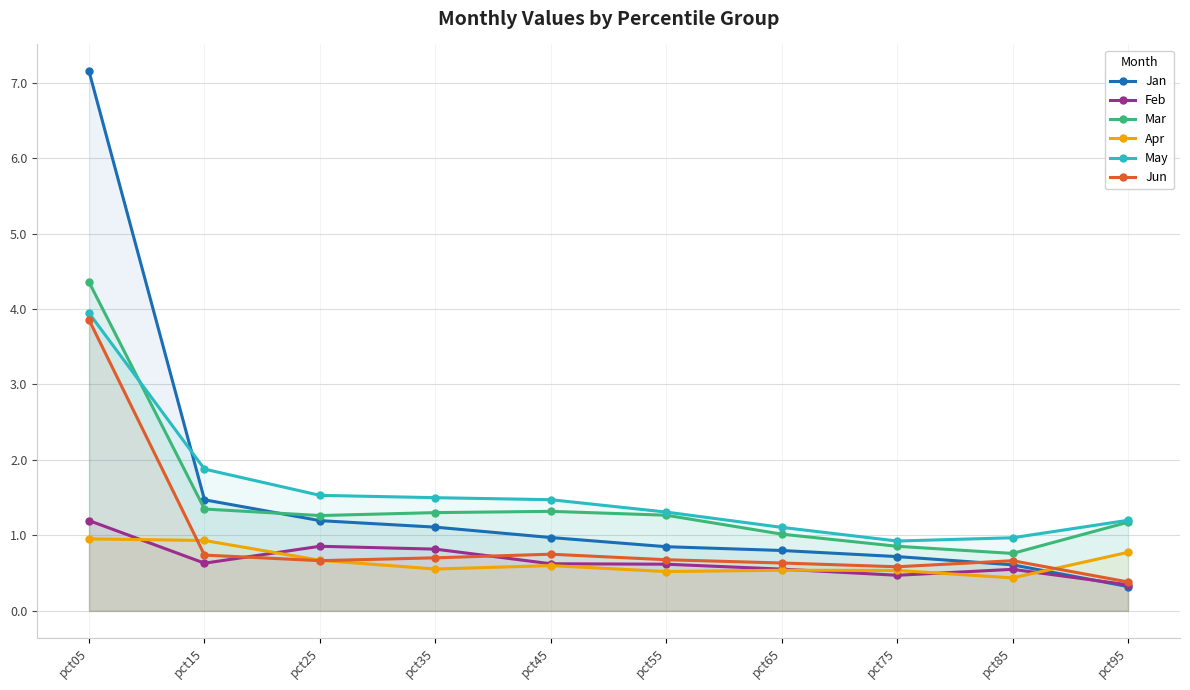

Reading left to right, what are all the values shown in this chart?

Jan: 7.1	1.5	1.2	1.1	1.0	0.9	0.8	0.7	0.6	0.3
Feb: 1.2	0.6	0.9	0.8	0.6	0.6	0.6	0.5	0.6	0.3
Mar: 4.4	1.3	1.3	1.3	1.3	1.3	1.0	0.9	0.8	1.2
Apr: 1.0	0.9	0.7	0.6	0.6	0.5	0.5	0.5	0.4	0.8
May: 3.9	1.9	1.5	1.5	1.5	1.3	1.1	0.9	1.0	1.2
Jun: 3.9	0.7	0.7	0.7	0.8	0.7	0.6	0.6	0.7	0.4